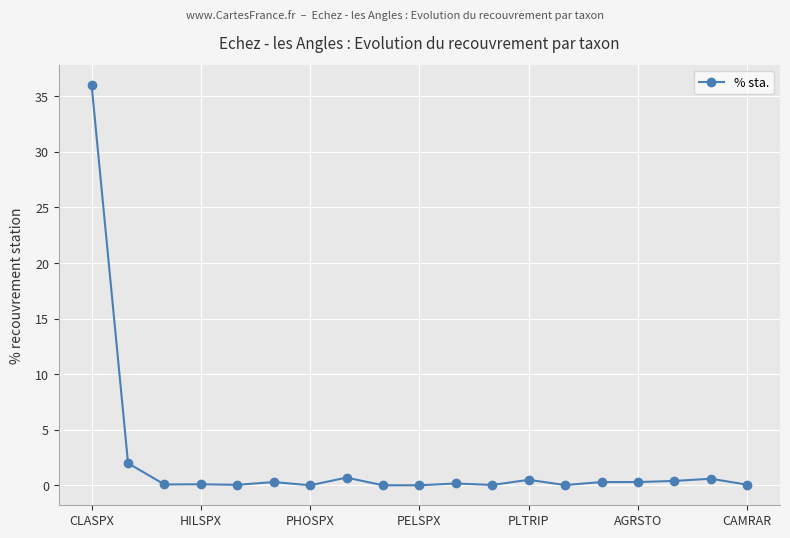

What is the maximum value shown in the chart?

36.0